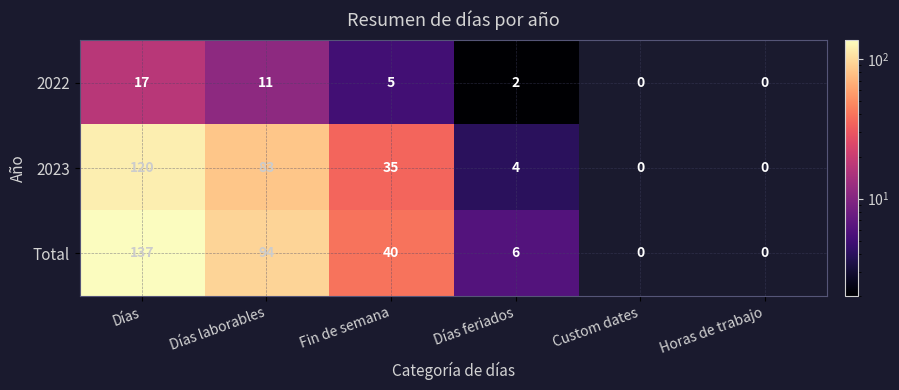

True or false: Total has a value of 94 at Días laborables.

True